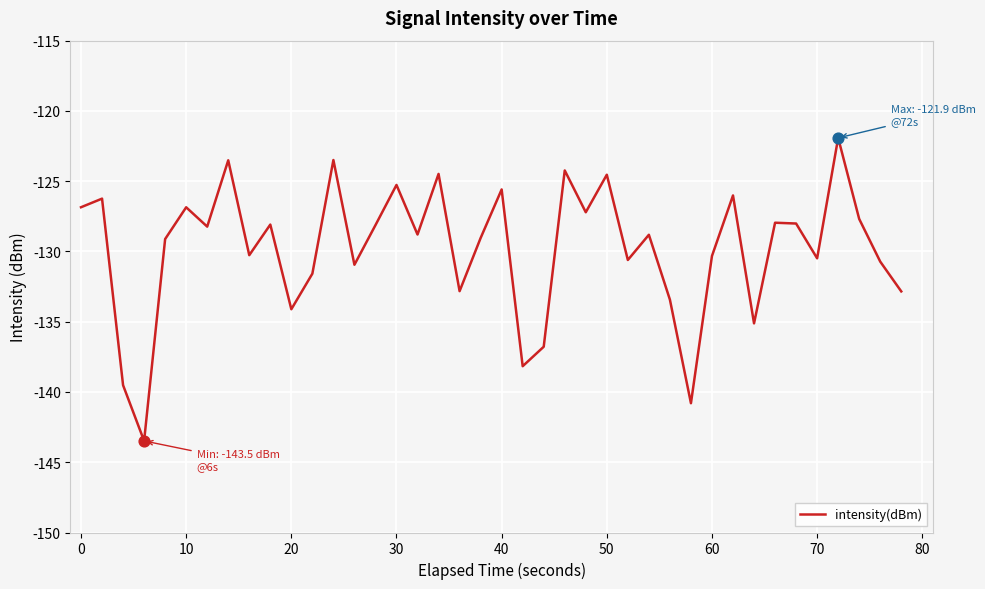

What is the greatest value displayed?

-121.9